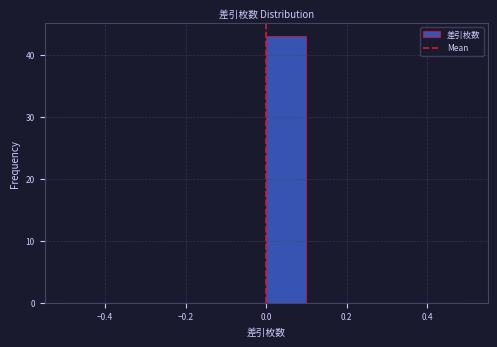

Reading left to right, list every bar in this chart as the range it spans on the x-axis followed by its height. The values are not printed on the chart, so give them approximately, as read against the axis.

-0.5 to -0.4: 0
-0.4 to -0.3: 0
-0.3 to -0.2: 0
-0.2 to -0.1: 0
-0.1 to 0.0: 0
0.0 to 0.1: 43
0.1 to 0.2: 0
0.2 to 0.3: 0
0.3 to 0.4: 0
0.4 to 0.5: 0